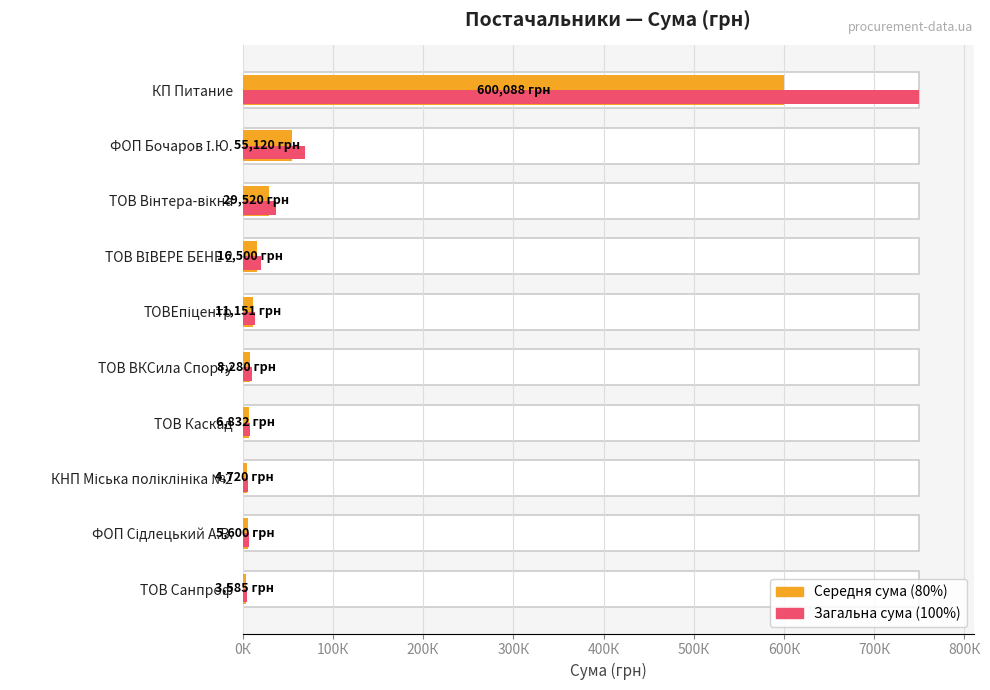

How many data points in Загальна сума are above 13939?

5